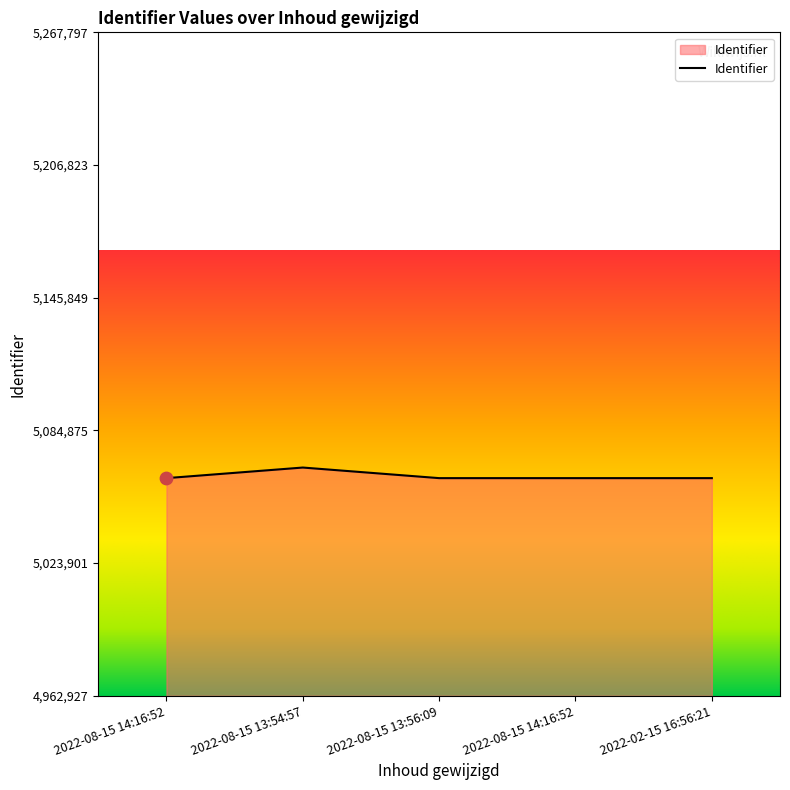

What is the change in value from 2022-08-15 14:16:52 to 2022-08-15 13:54:57?

+4870